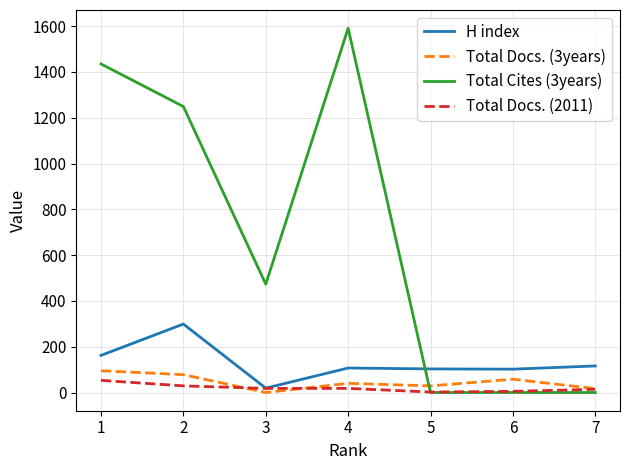

True or false: Total Cites (3years) and H index cross at least once.

True